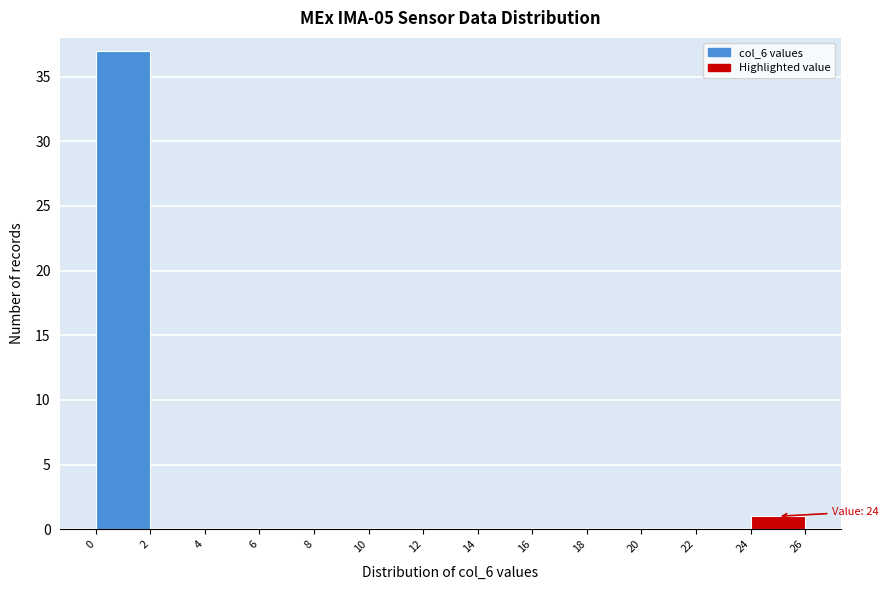

Over which range of the x-axis is the bar tallest?

0 to 2